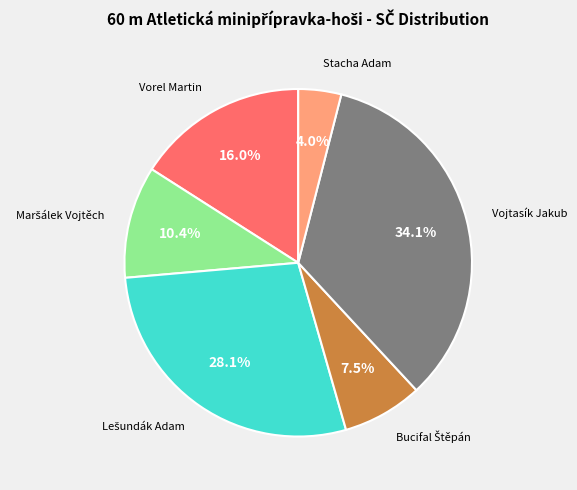

How many slices are in this pie chart?

6